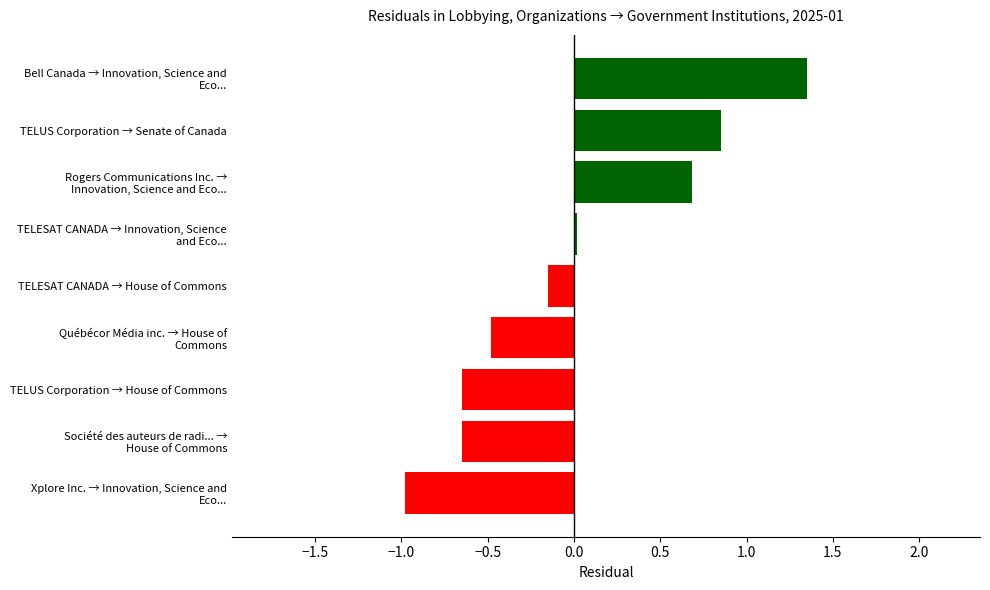

What is the minimum value shown in the chart?

-1.0